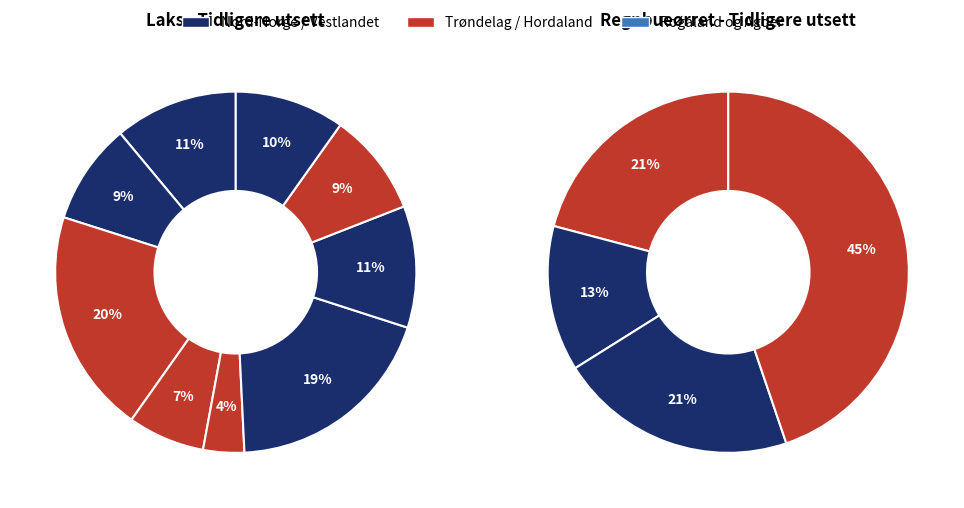

How many slices are in this pie chart?

9